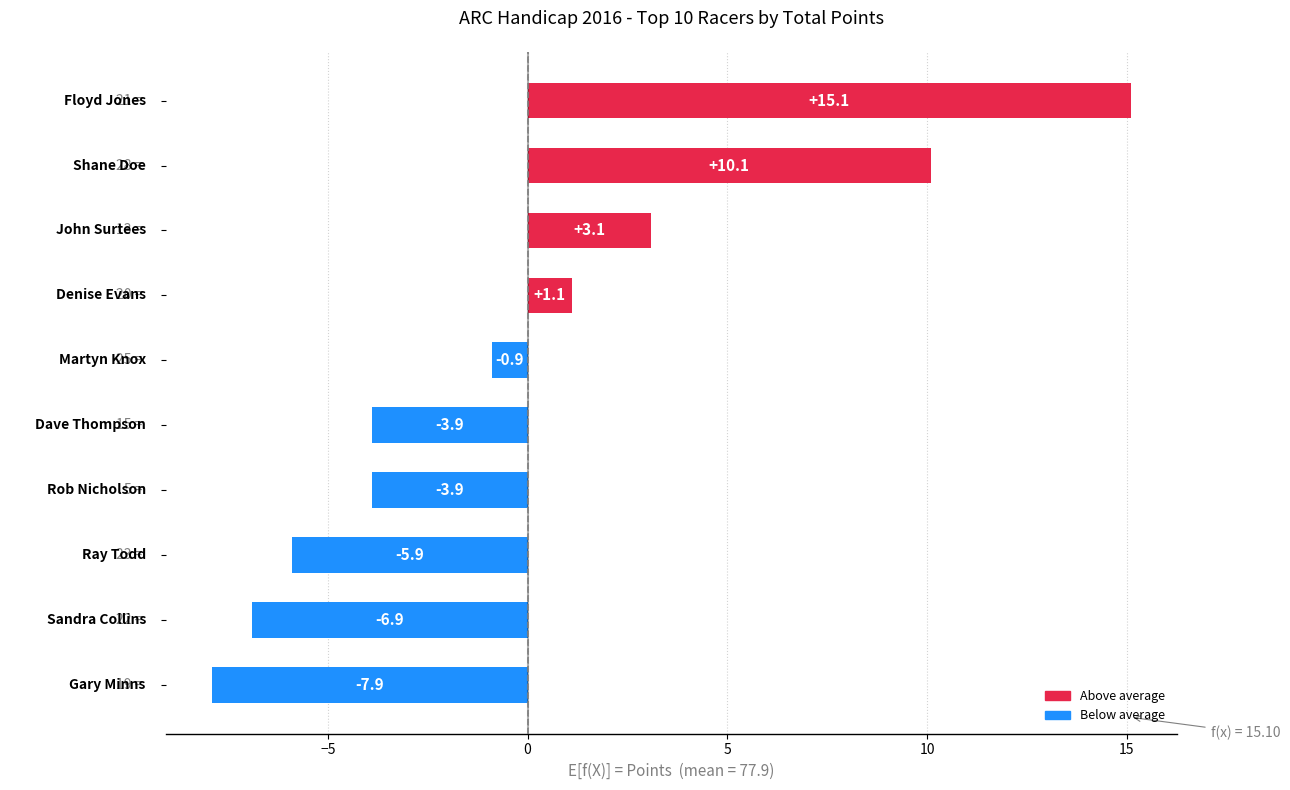

Count the number of categories in the chart.

10